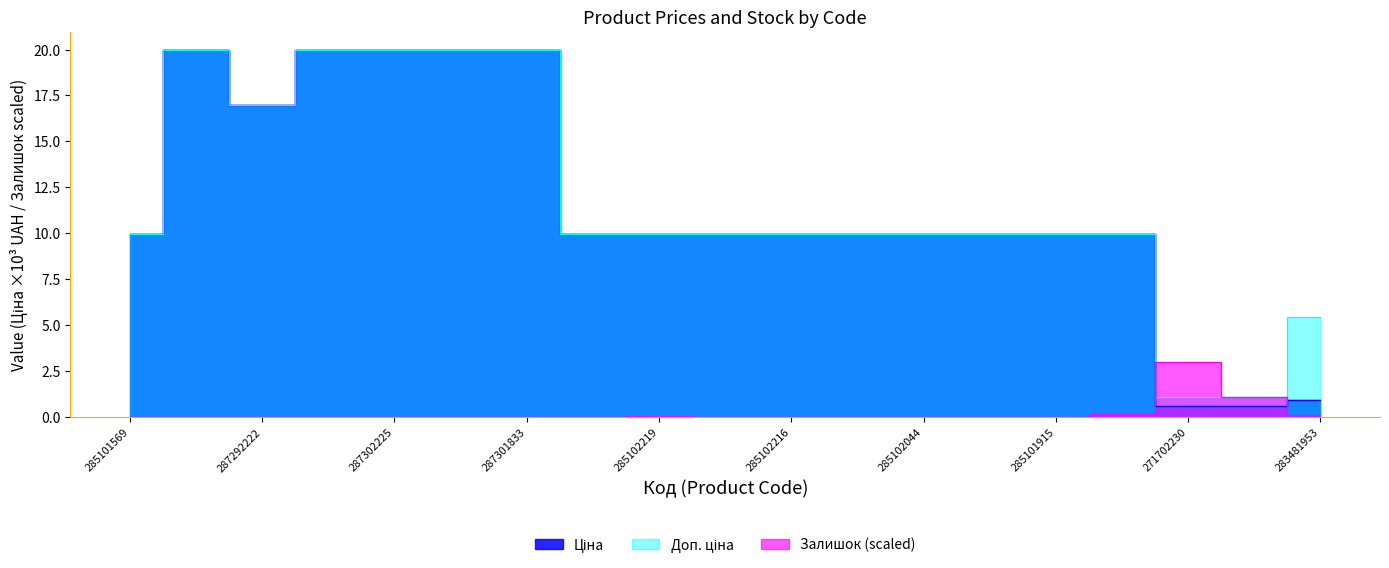

Which series has the largest range (max minus min)?

Ціна